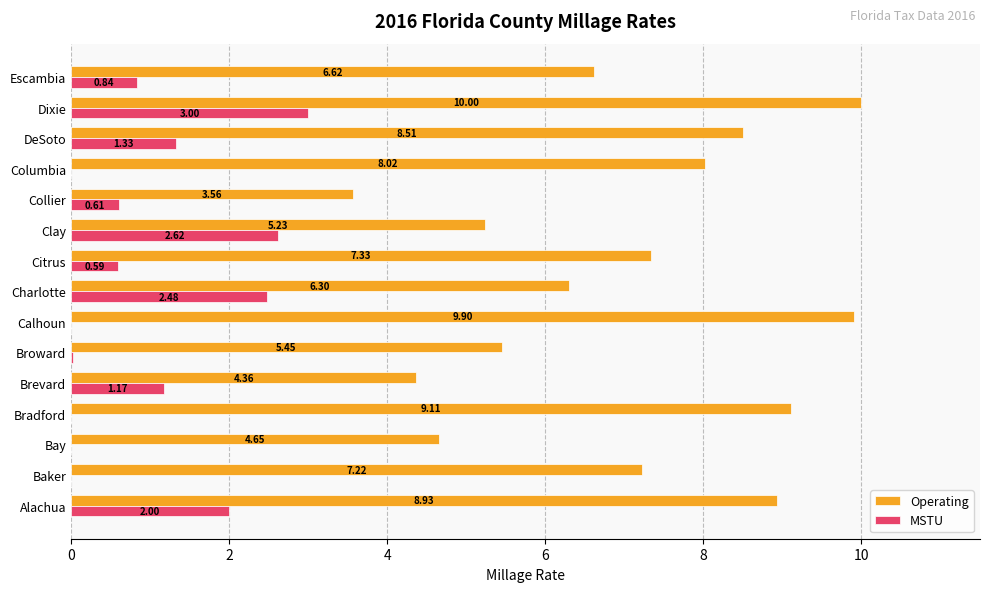

How many positive values does the MSTU series have?

10